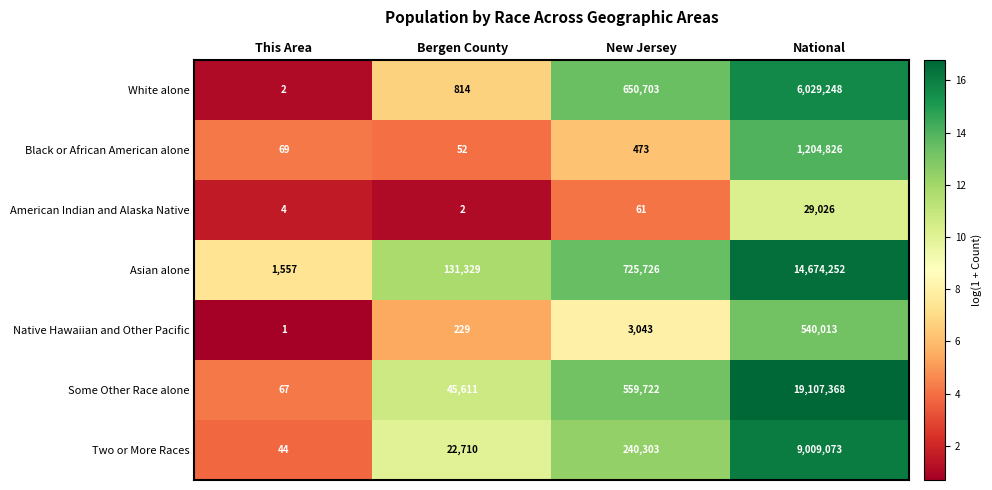

How many series are shown in this chart?

7